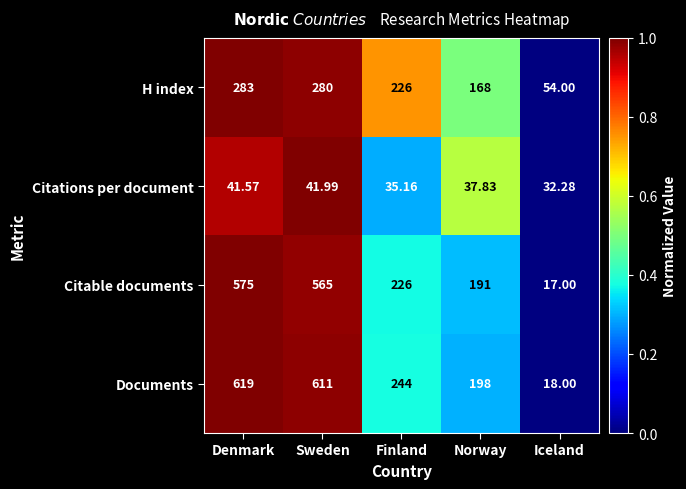

At which category does the chart reach its minimum across all series?

Iceland